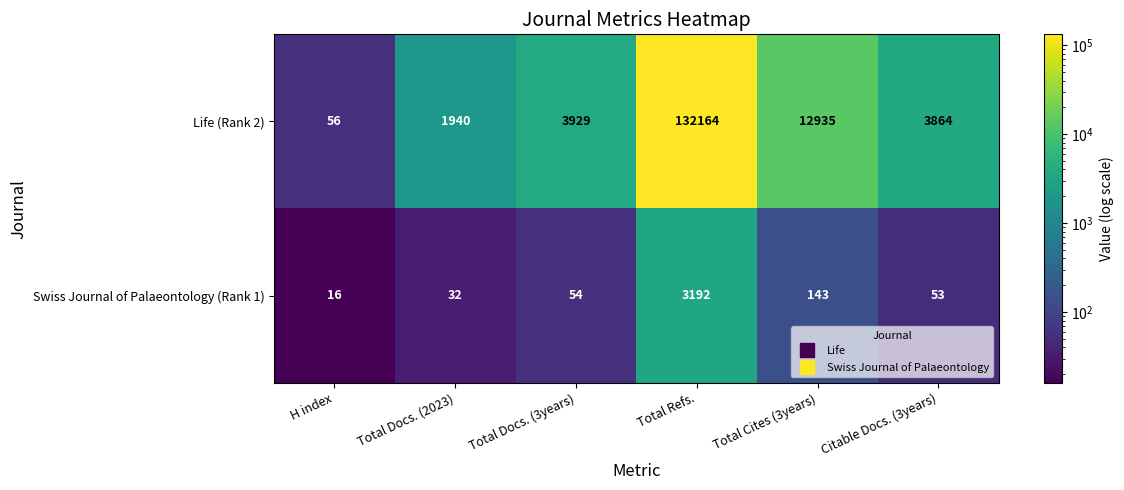

At which label is Life (Rank 2) closest to 66110?

Total Cites (3years)